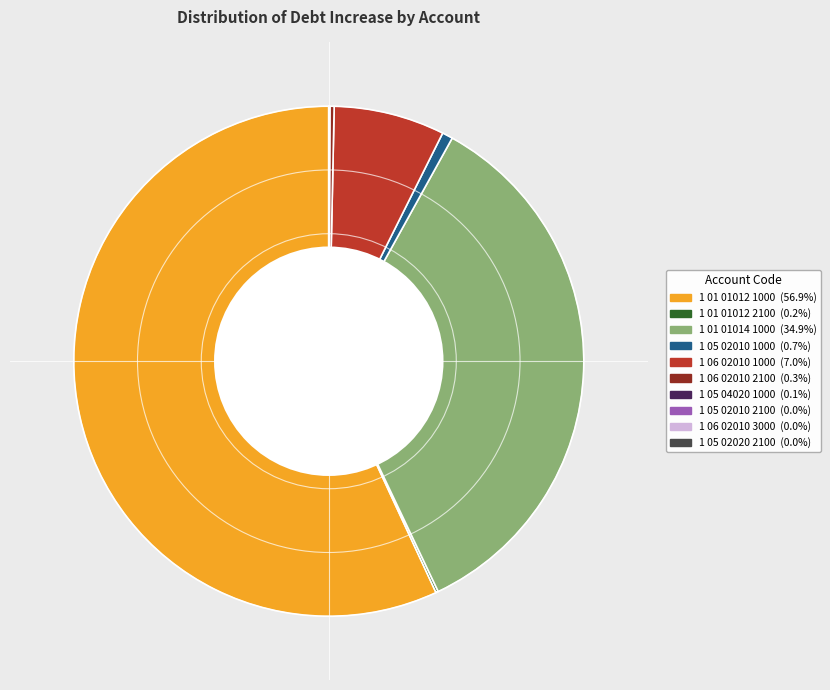

Does any single category account for the majority?

Yes